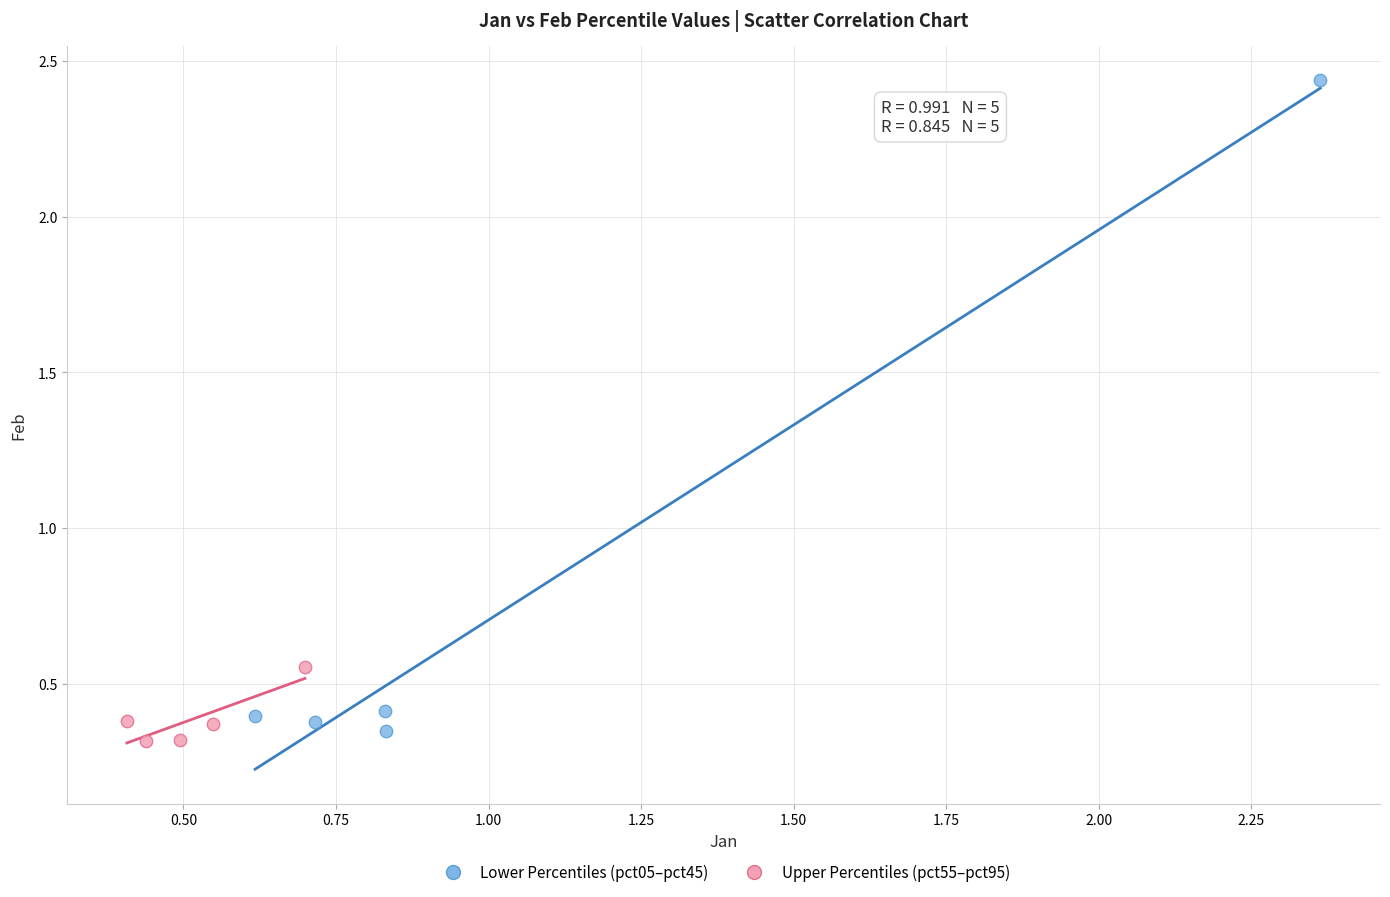

Which series has the widest spread of Y values?

Lower Percentiles (pct05–pct45)